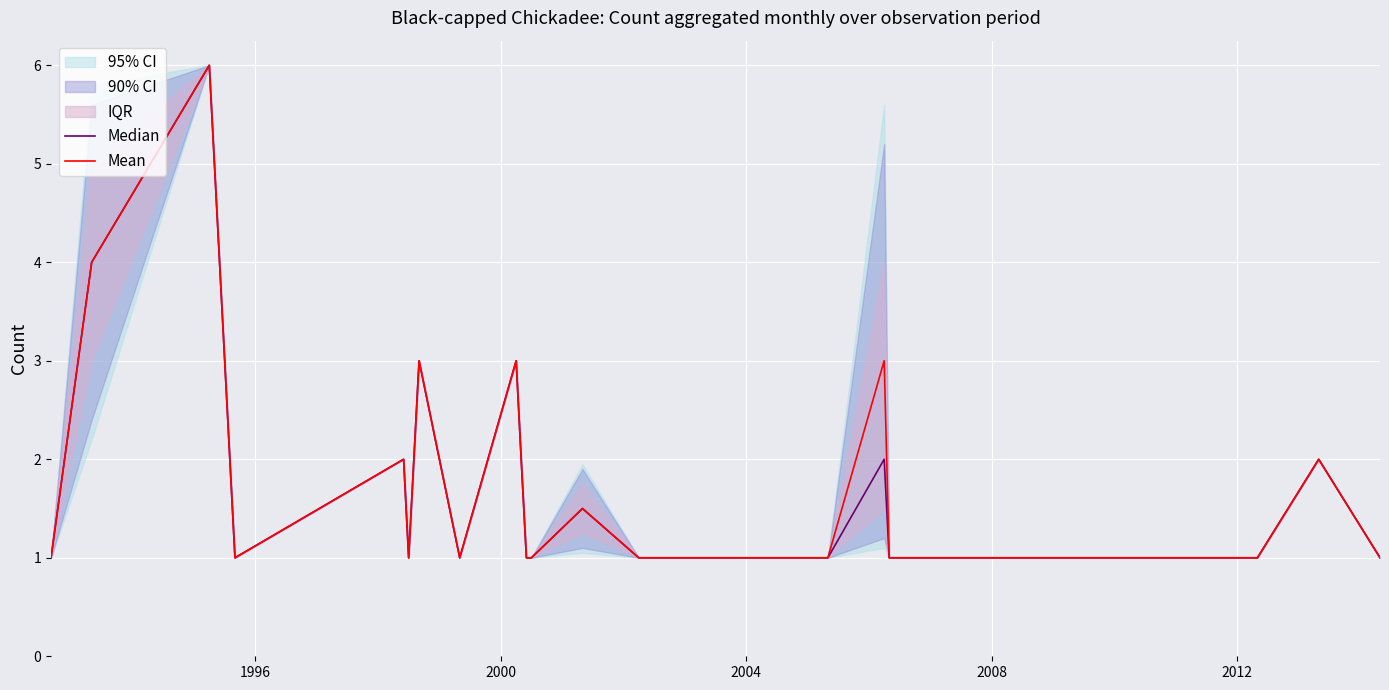

What is the average value of the Median series?

1.6